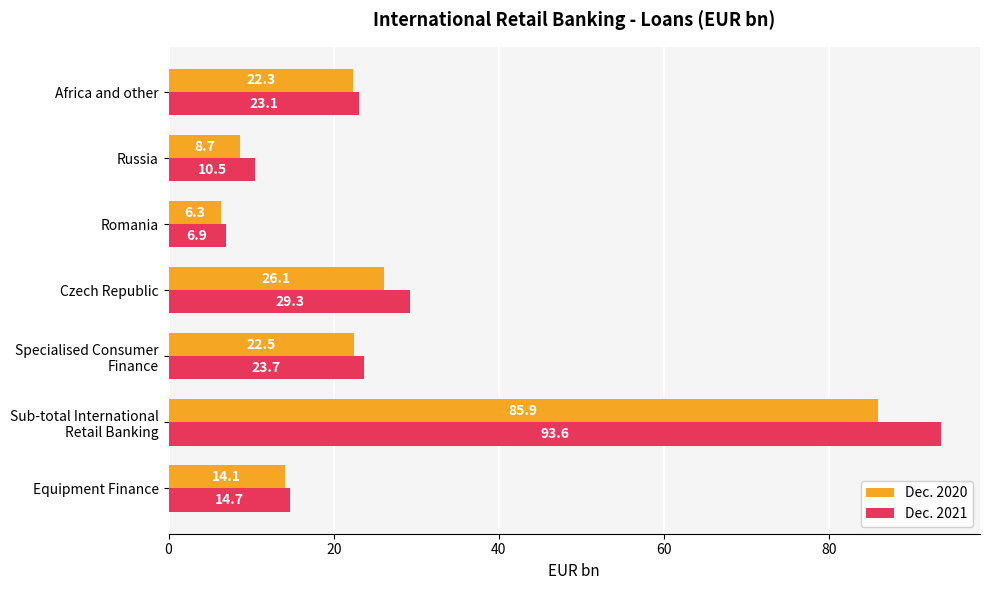

True or false: Dec. 2020 has a value of 26.1 at Czech Republic.

True